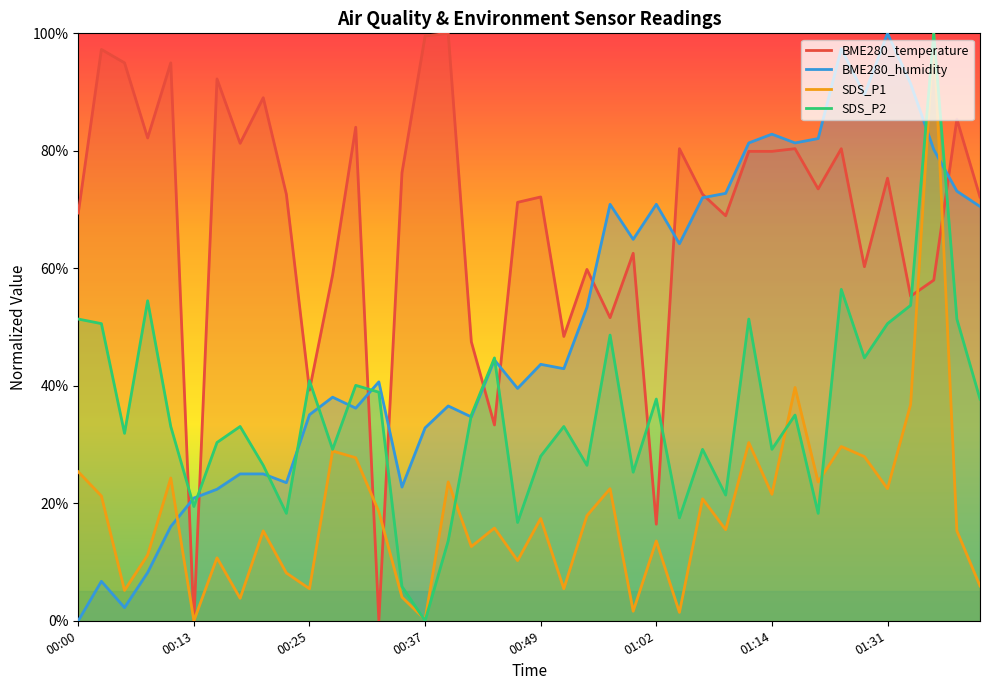

The BME280_temperature series shows 80.4 at 26. True or false?

True